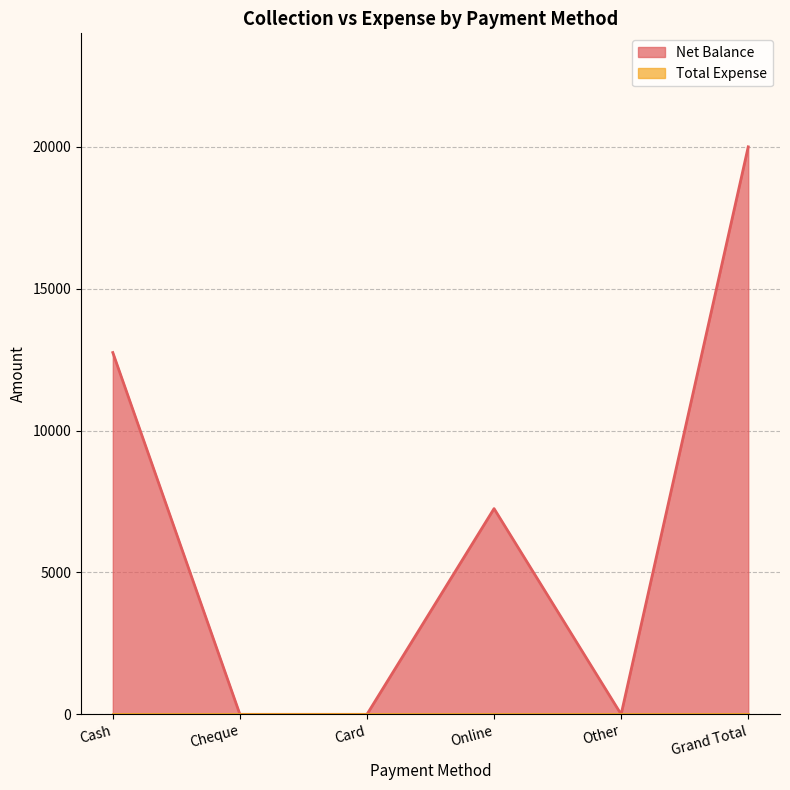

Which has a higher value, Cash or Online?

Cash